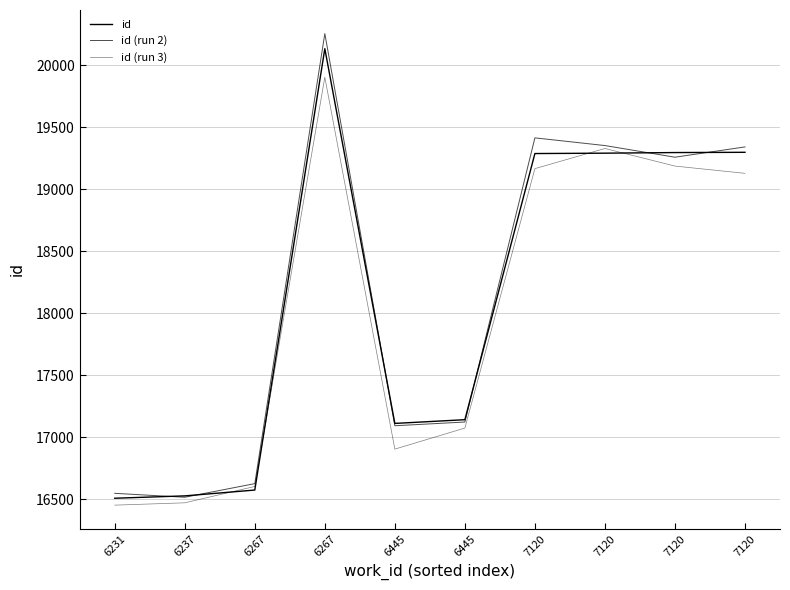

What is the value of the id (run 2) point at the 6th from the left?

17093.3